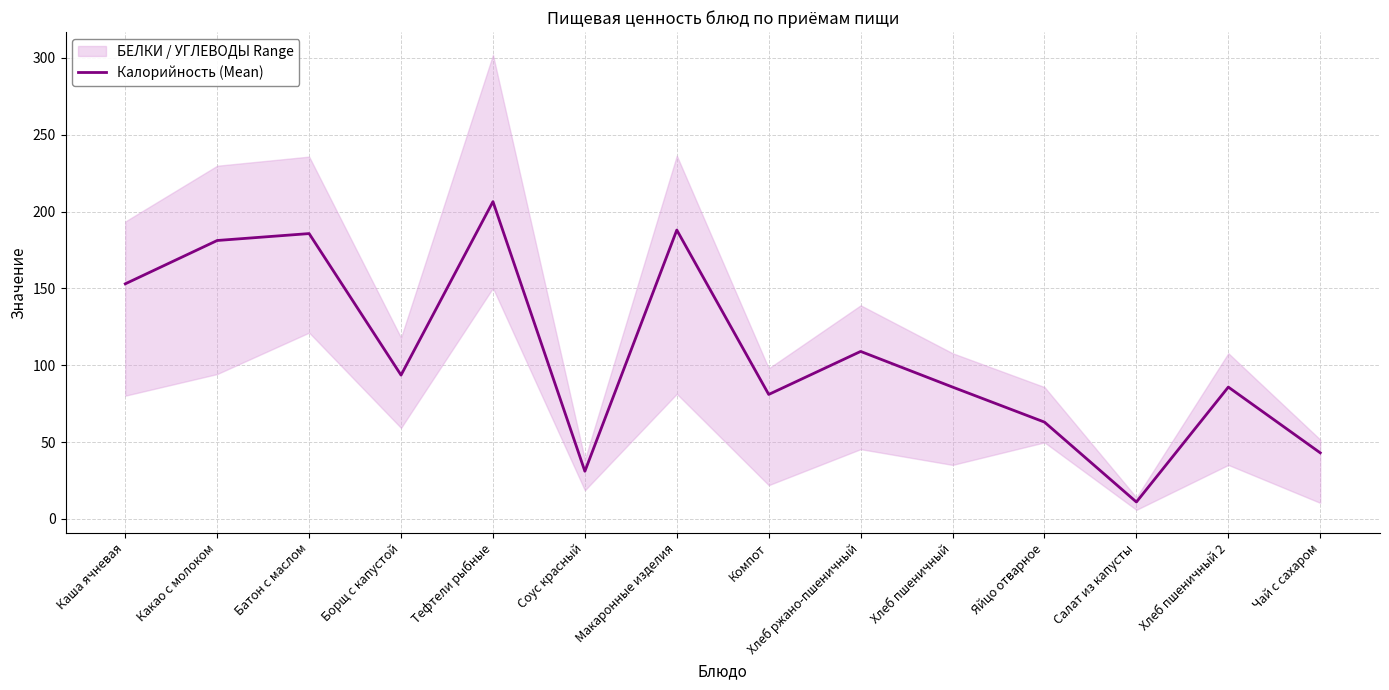

How many interior local valleys (lower than both neighbors) does the data have?

4